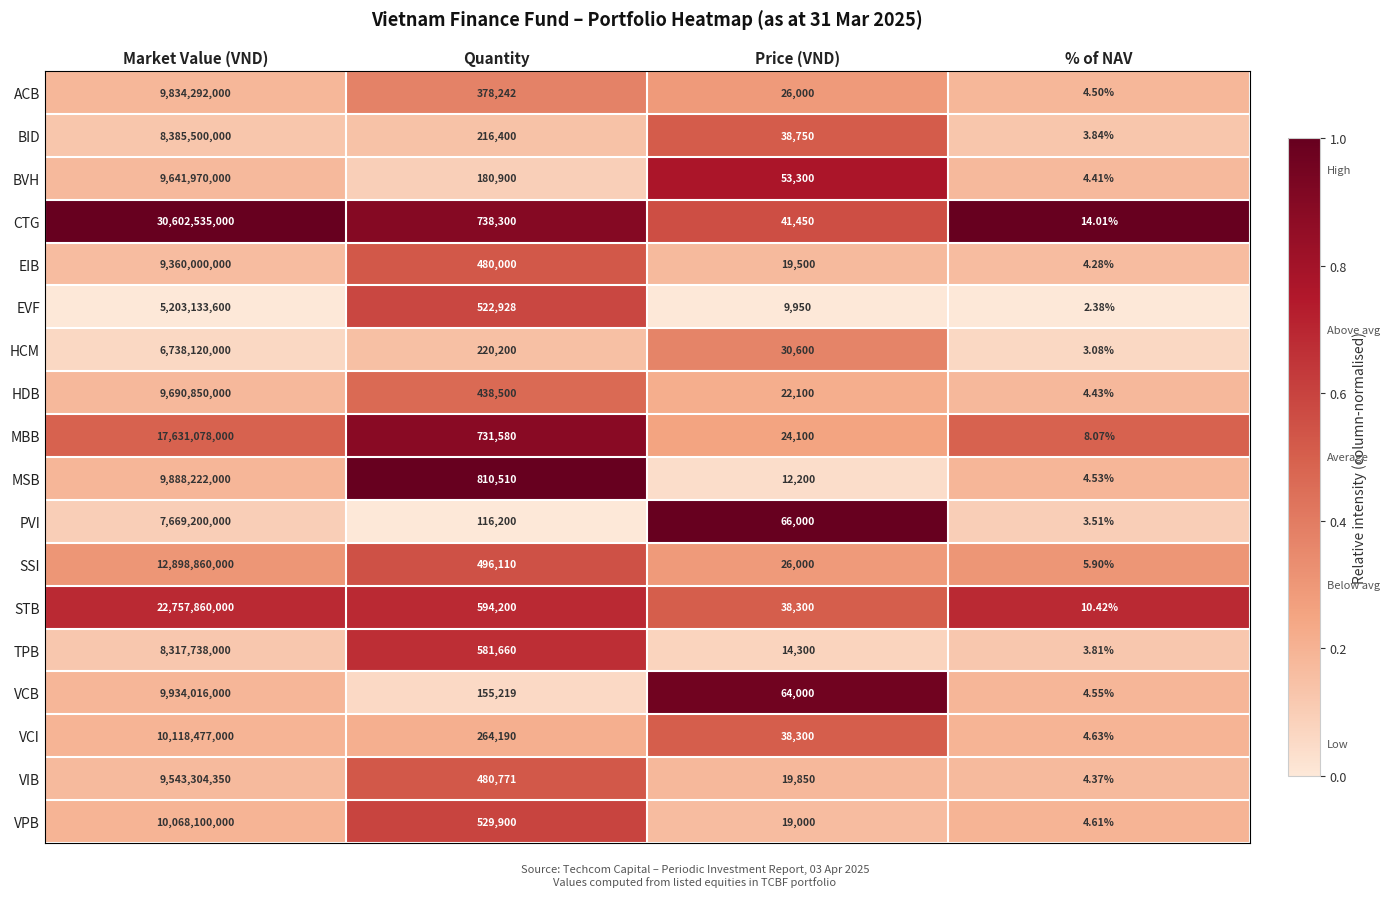

At which label does EIB first exceed 480000?

Market Value (VND)